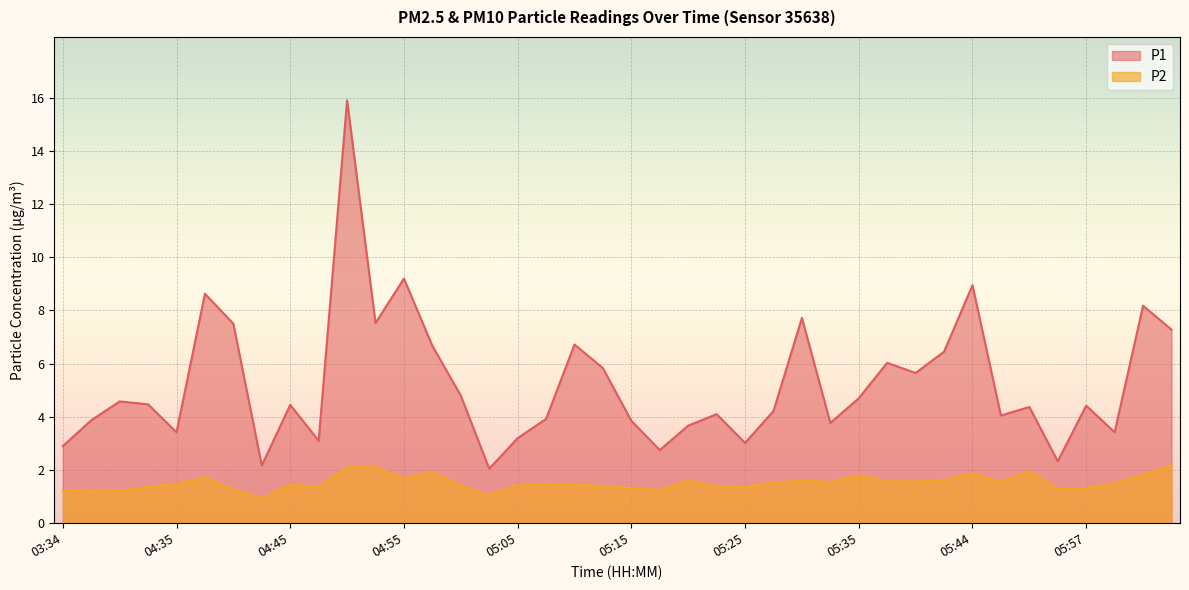

Where does the P2 series first go above 1?

03:34